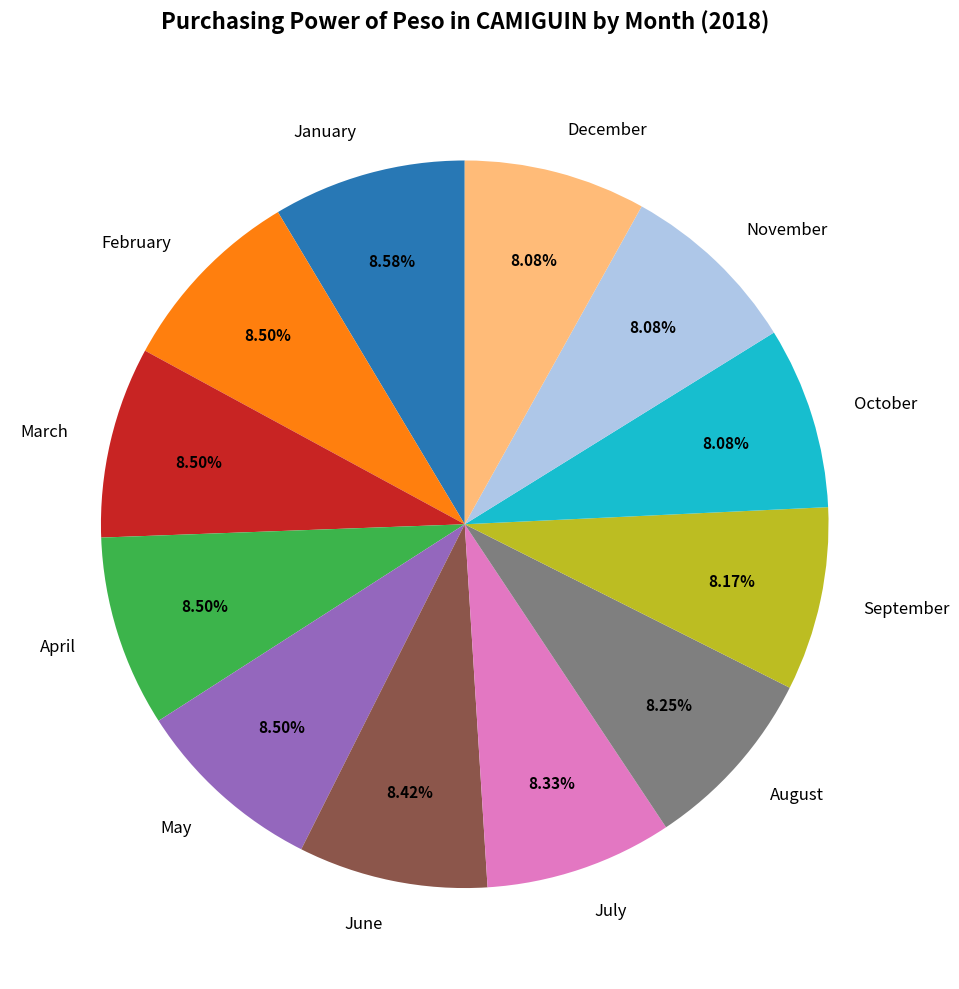

What percentage is the September slice, to the nearest percent?

8%